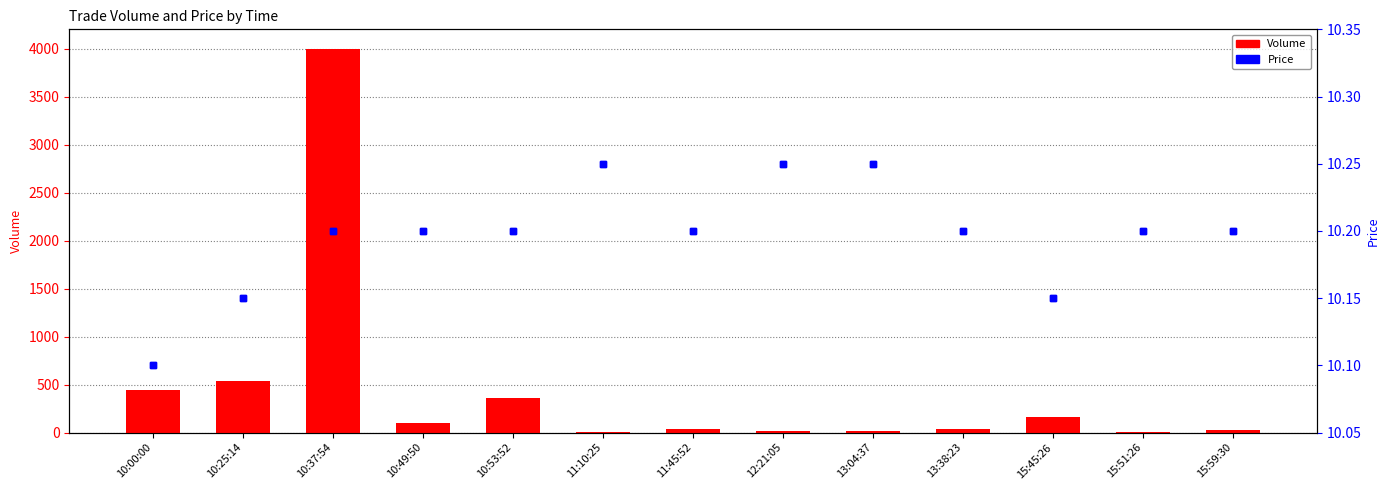

Rank the series by their average value, from highest to lowest.

Volume, Price